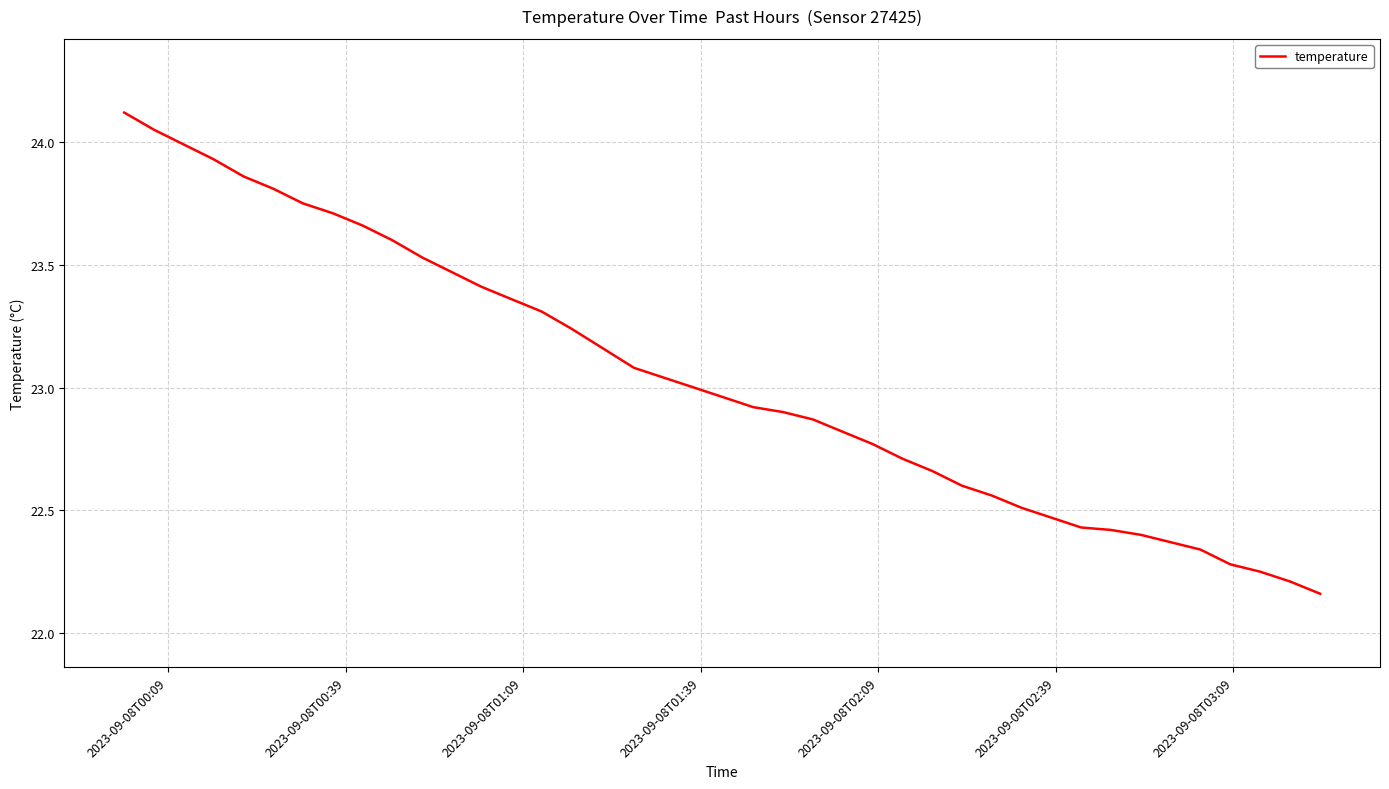

Count the number of data series in this chart.

1